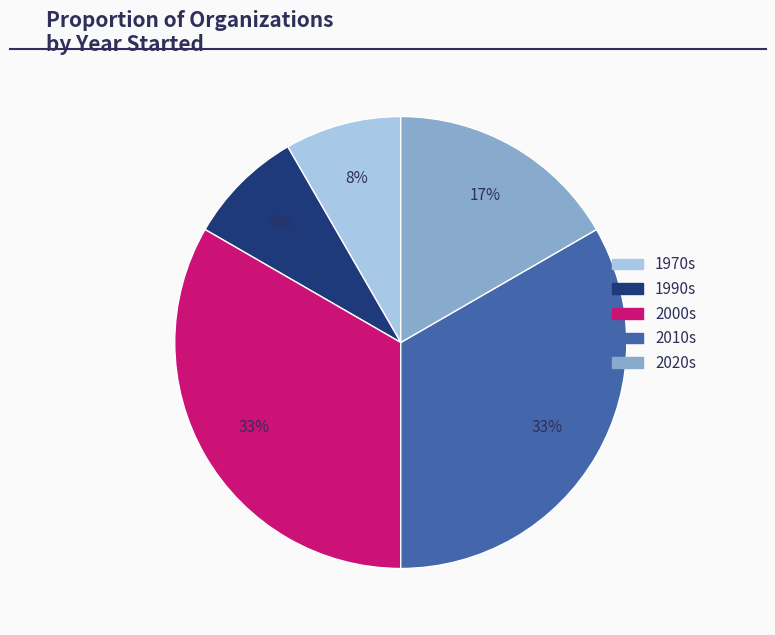

How many segments does this pie chart have?

5